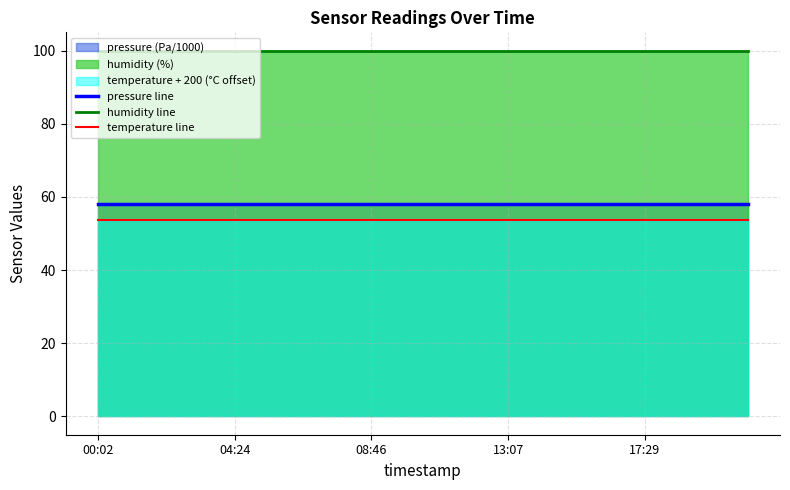

Does the chart have visible grid lines?

Yes